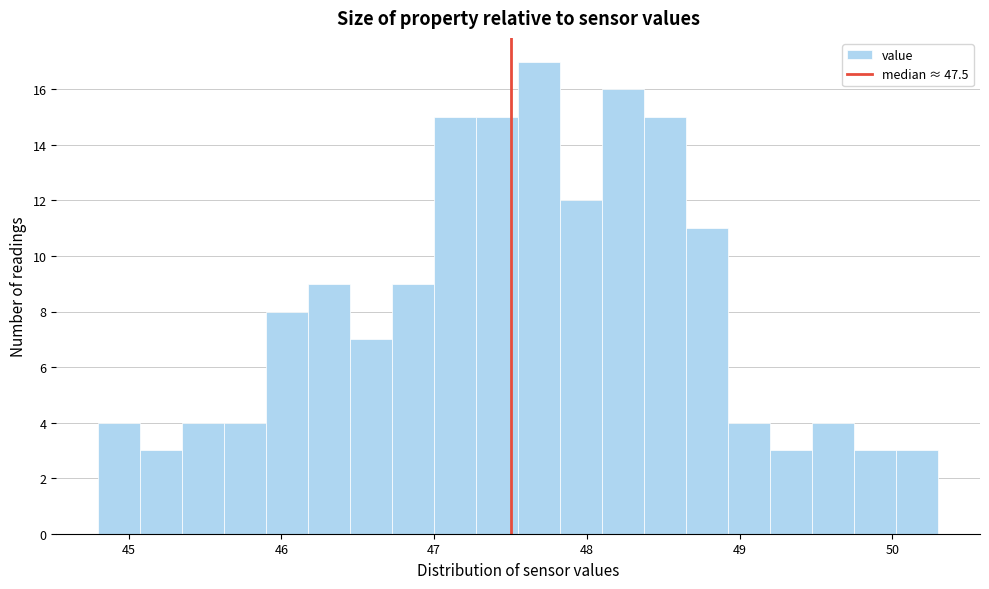

Read against the x-axis, roughly where is the centre of the tallest bar?

47.7